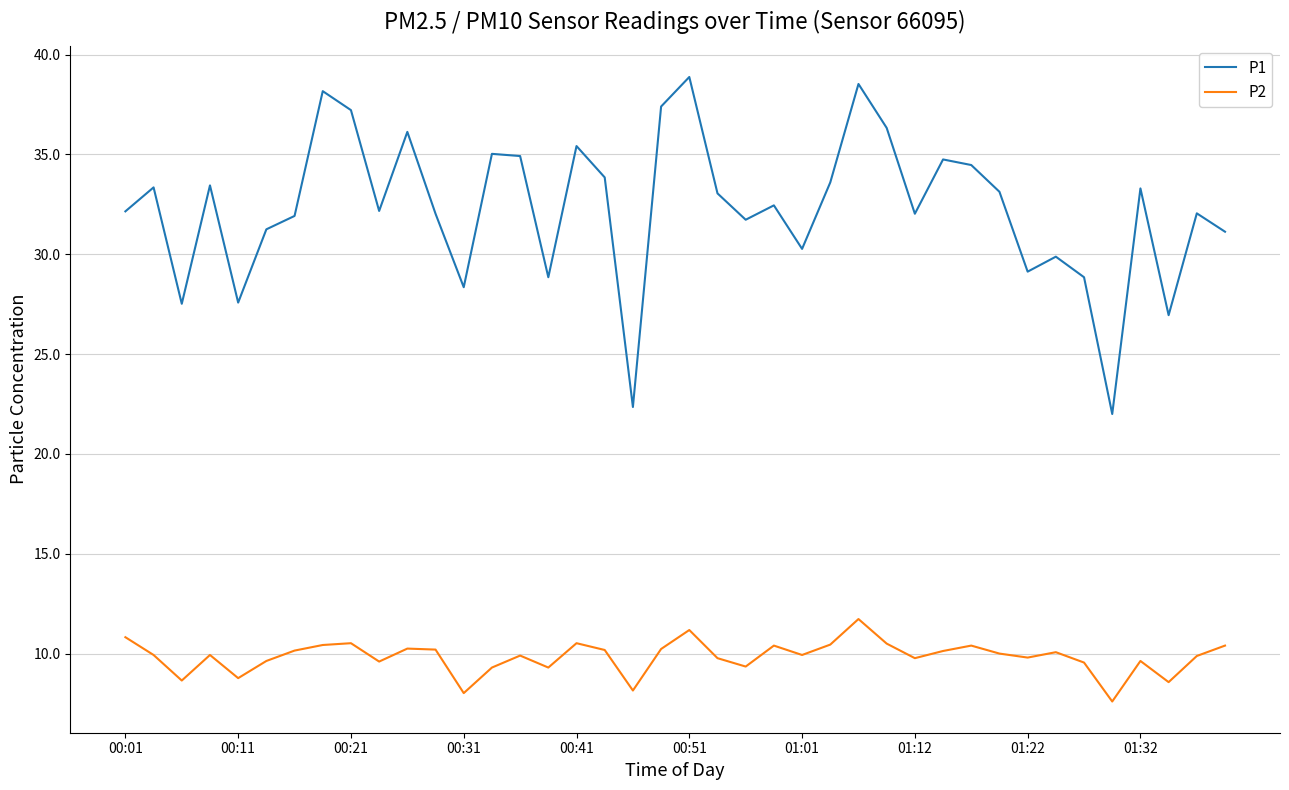

Which series has the largest range (max minus min)?

P1